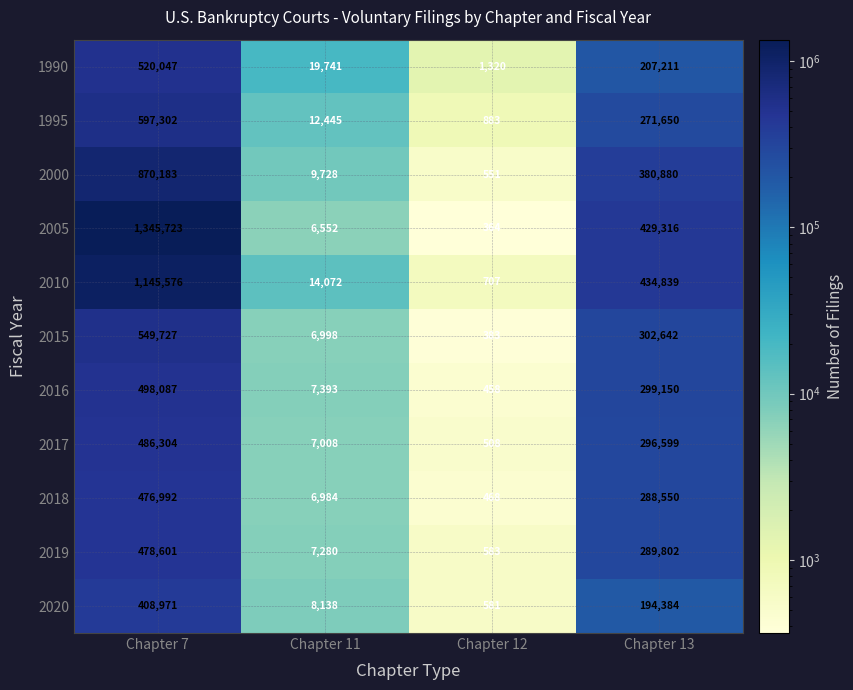

Where does the 1990 series first go above 207211?

Chapter 7